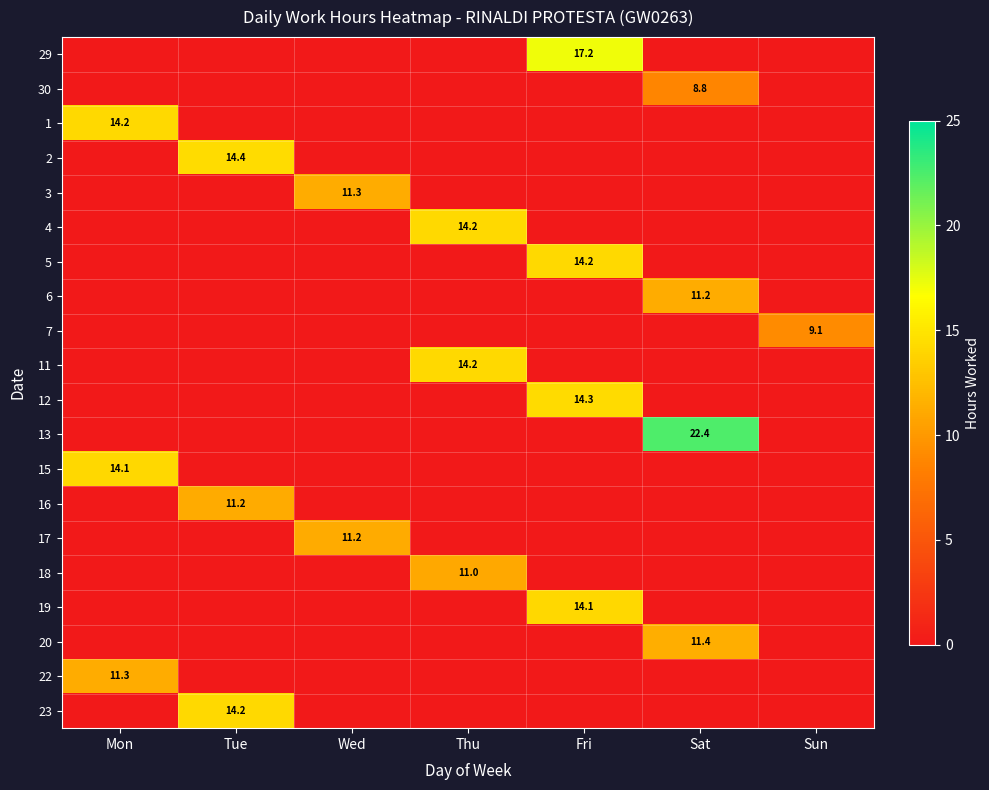

The 11 series shows 8.8 at Thu. True or false?

False